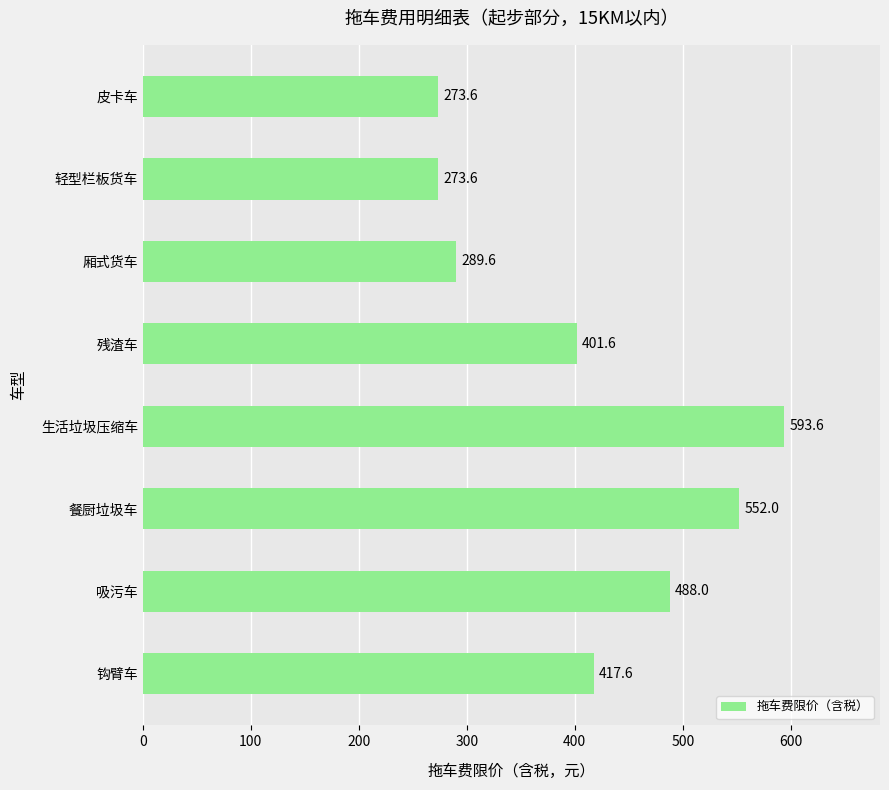

What is the average value?

411.2